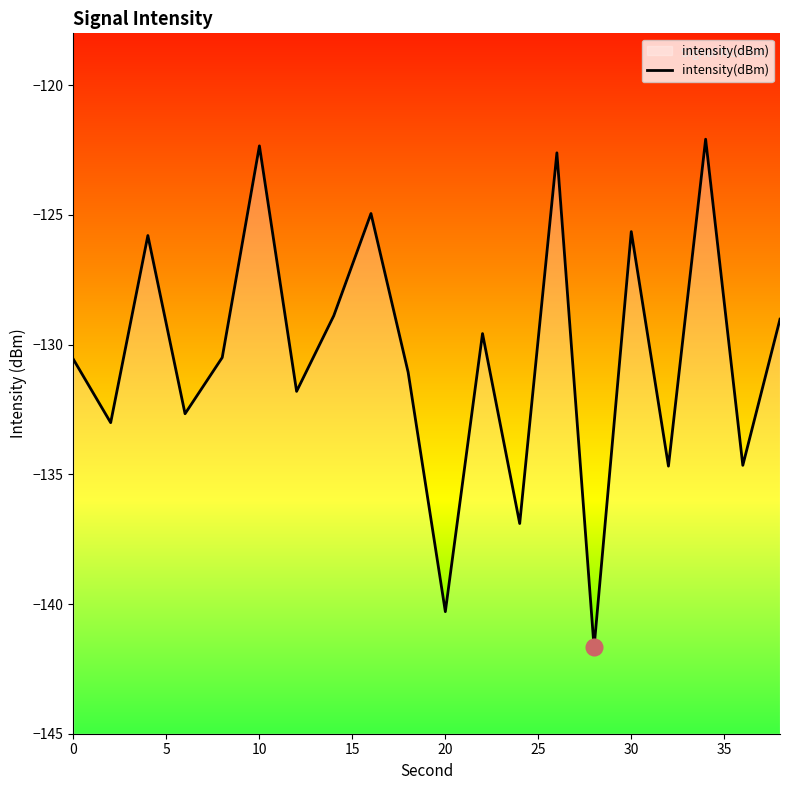

How many points are higher than both their immediate neighbors (excluding endpoints)?

7